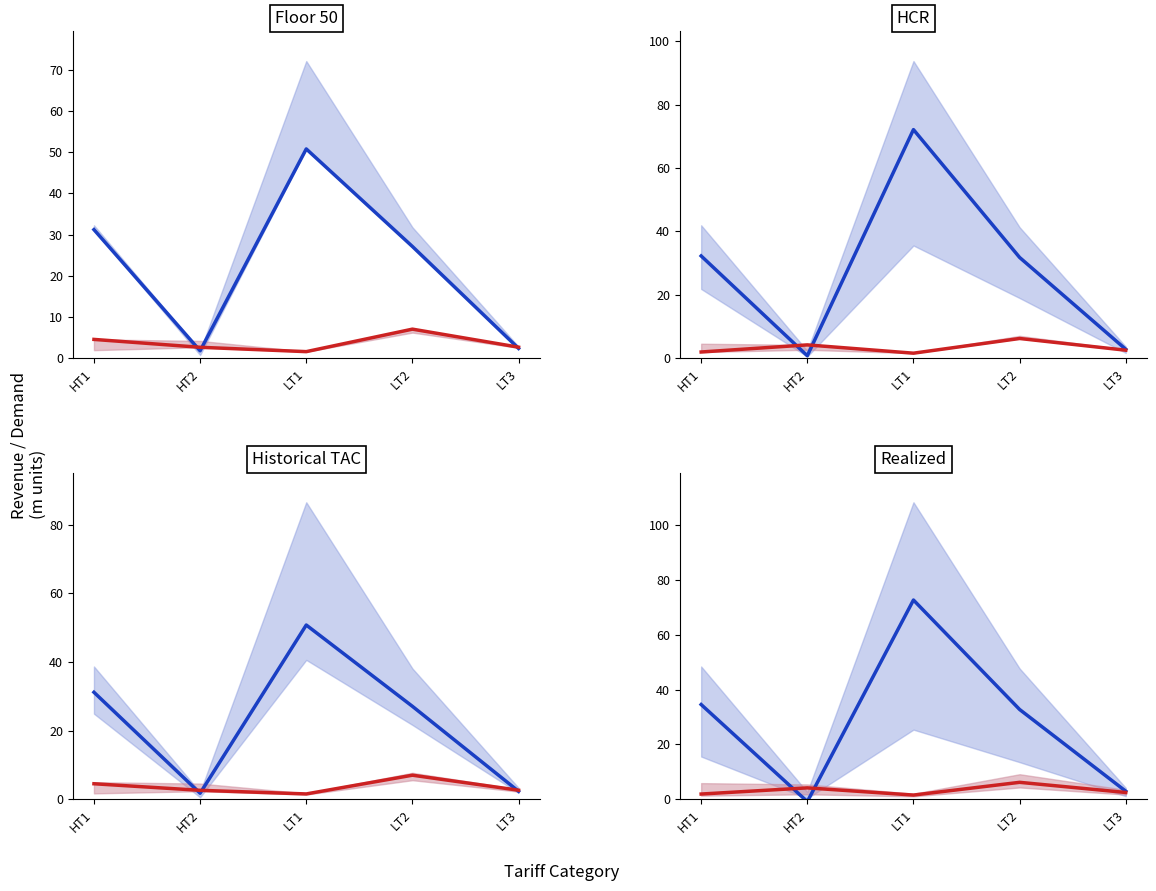

Which category has the highest value in the Red median series?

LT2